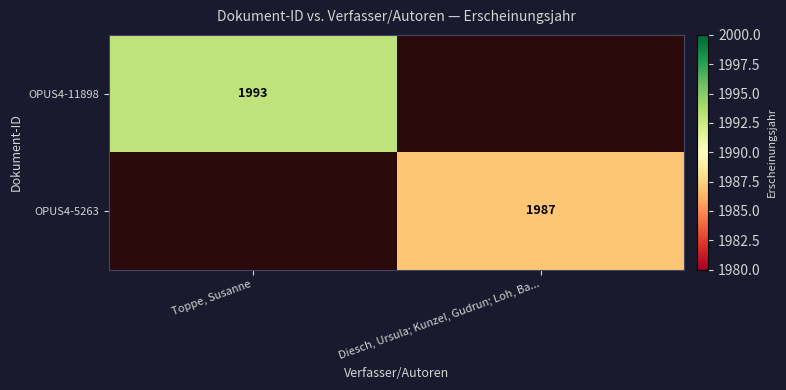

Is the value of OPUS4-5263 at Diesch, Ursula; Kunzel, Gudrun; Loh, Ba... greater than the value of OPUS4-11898 at Toppe, Susanne?

No